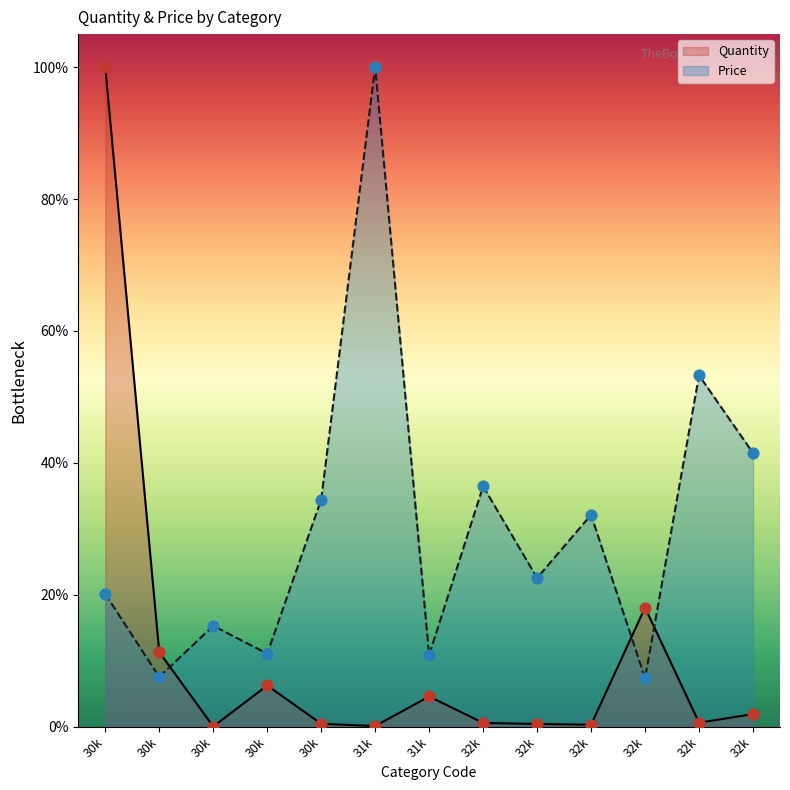

What are all the series names shown in the legend?

Quantity, Price